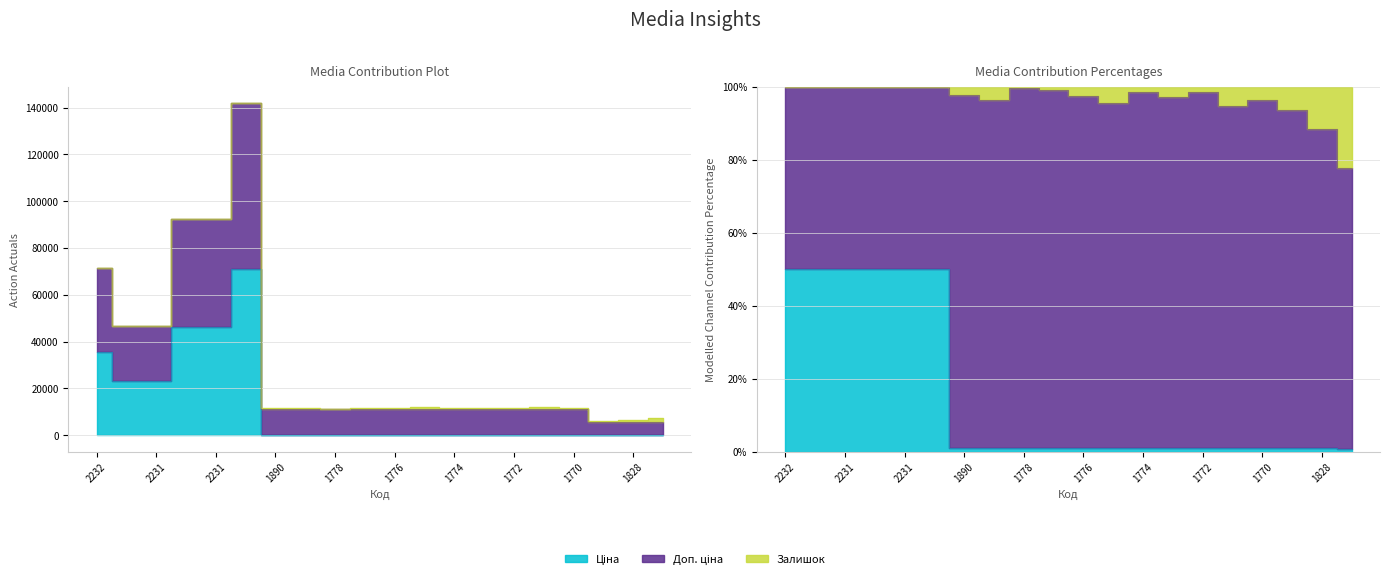

The Доп. ціна series shows 19596.1 at 1770. True or false?

False